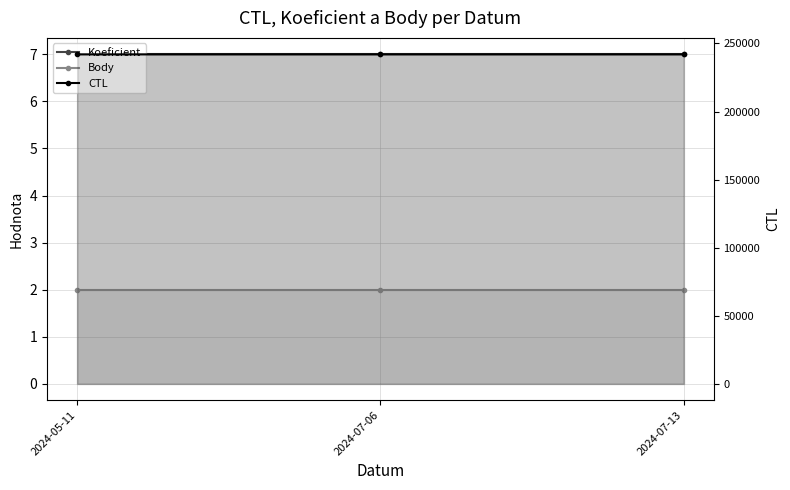

Reading left to right, what are all the values shown in this chart?

Koeficient: 2024-05-11=7	2024-07-06=7	2024-07-13=7
Body: 2024-05-11=2	2024-07-06=2	2024-07-13=2
CTL: 2024-05-11=242001	2024-07-06=242006	2024-07-13=242007